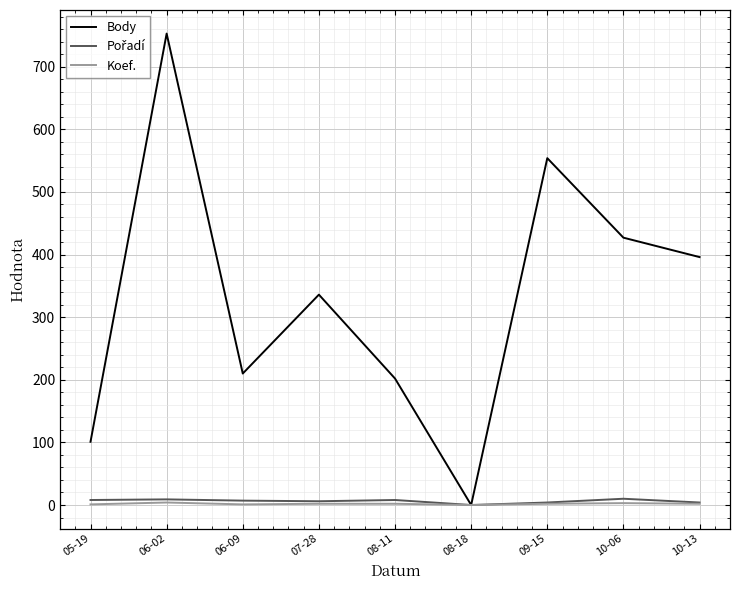

Which series has the largest range (max minus min)?

Body